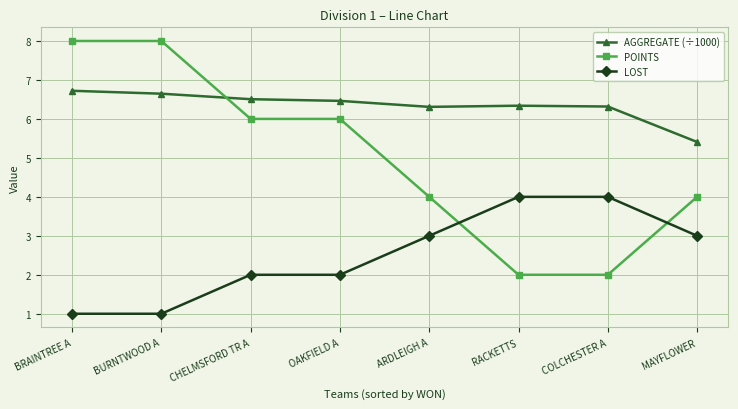

At BRAINTREE A, list the series in order from smallest to largest.

LOST, AGGREGATE (÷1000), POINTS